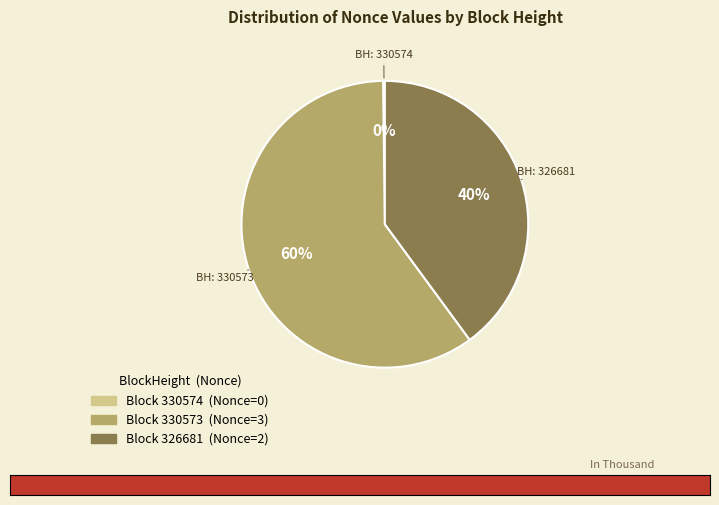

Is there a majority slice in this chart?

Yes